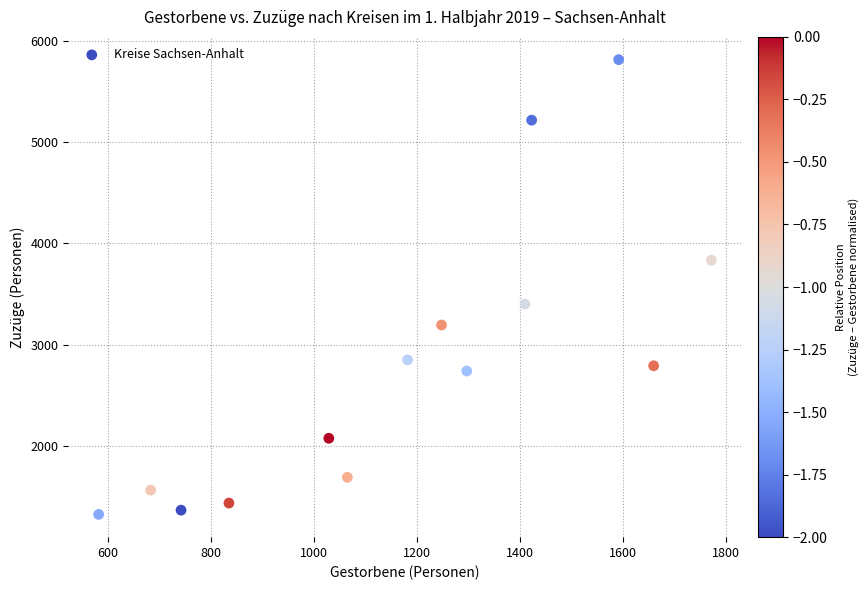

What Y value in the scatter plot is closest to 3569?

3401